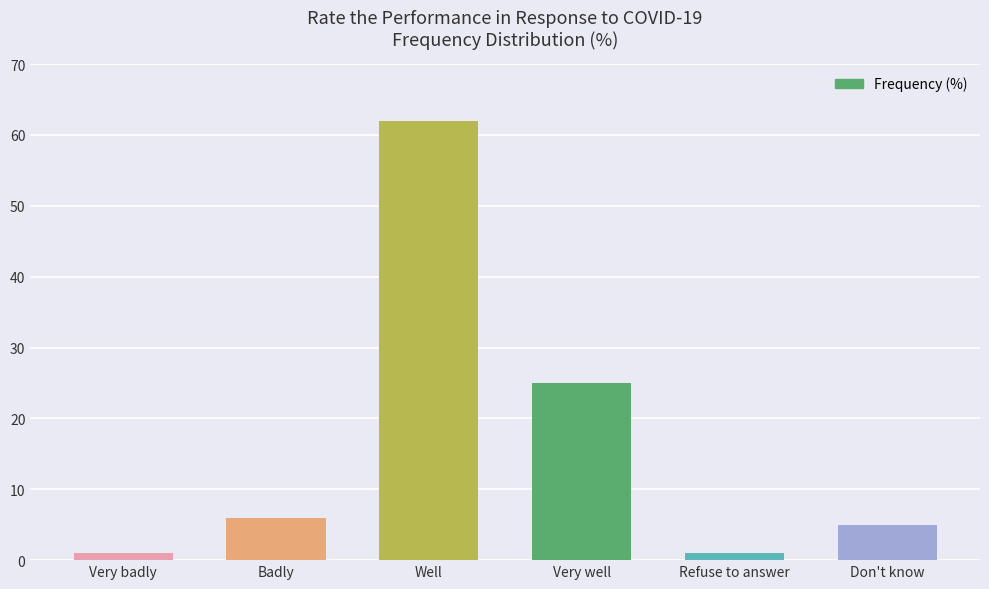

True or false: the data shows 9 at Don't know.

False